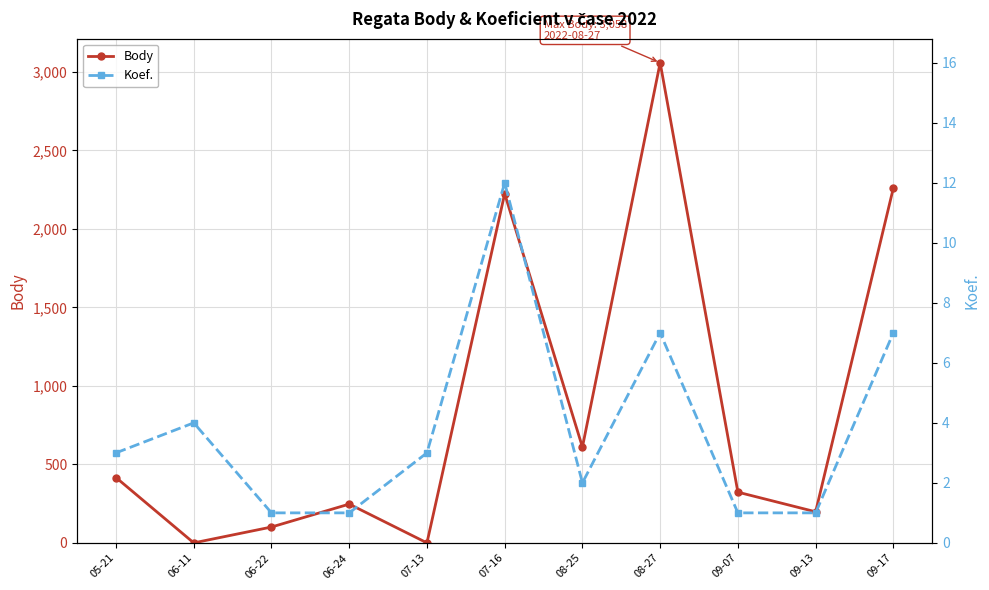

How many values in the Body series are below 323?

5